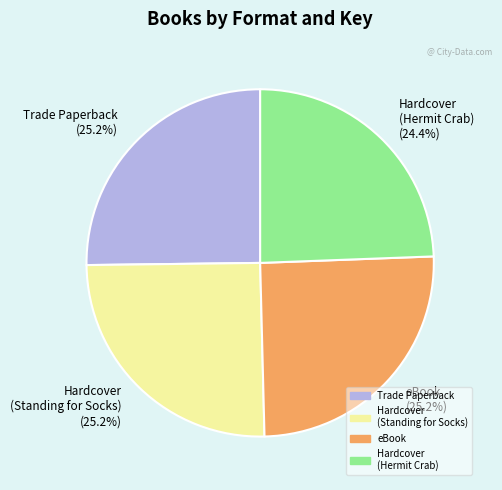

What percentage do Hardcover (Hermit Crab) (24.4%) and Hardcover (Standing for Socks) (25.2%) together represent?

49.6%